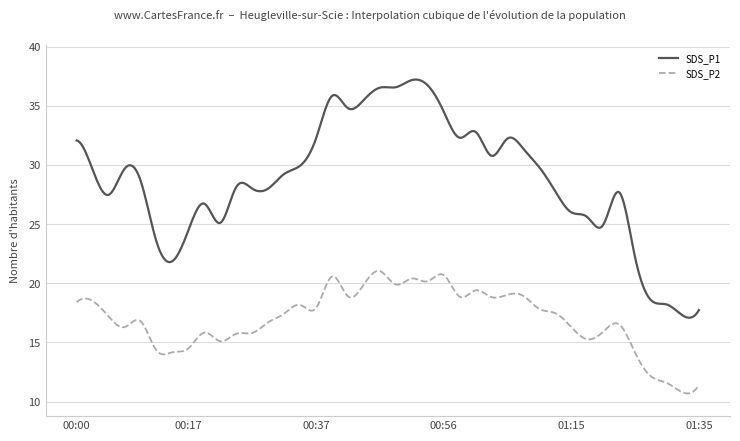

Which series has the largest total across all categories?

SDS_P1